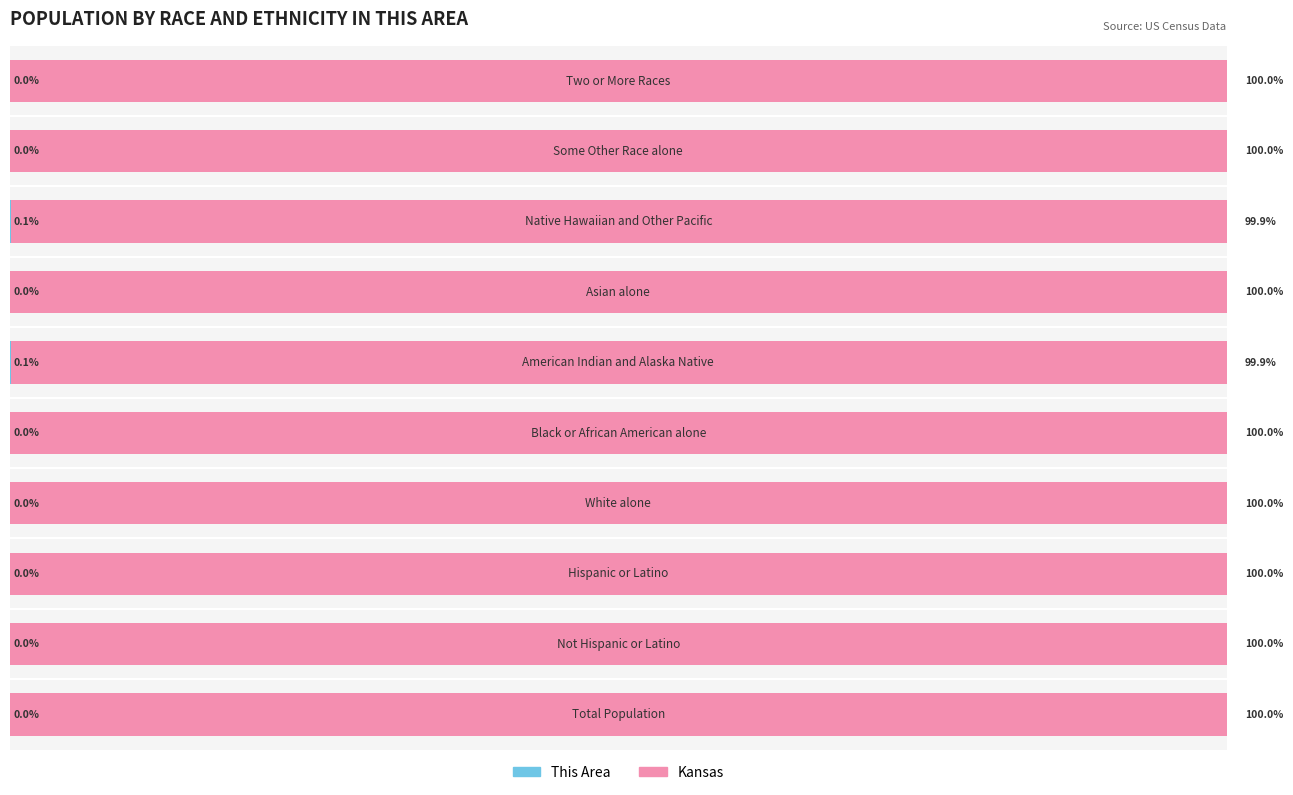

What is the difference between the maximum and minimum values in the Kansas series?

0.1